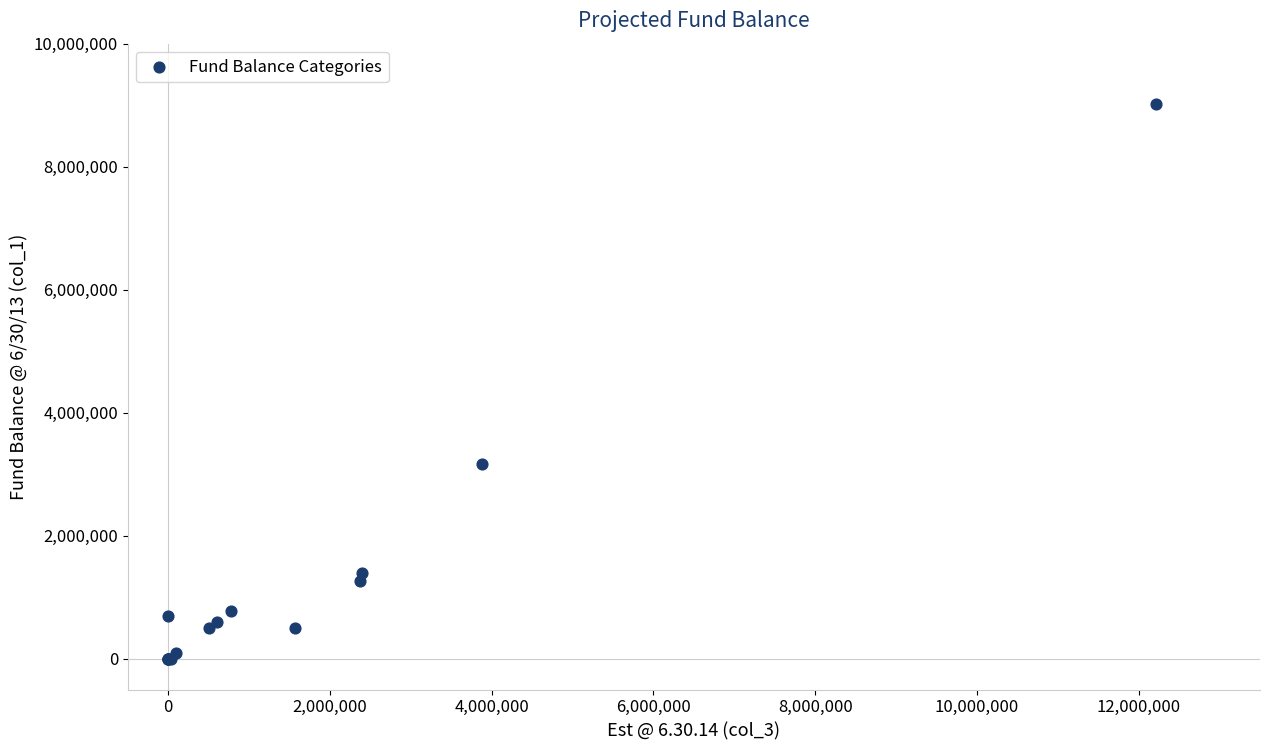

What Y value in the scatter plot is closest to 4508626?

3173137